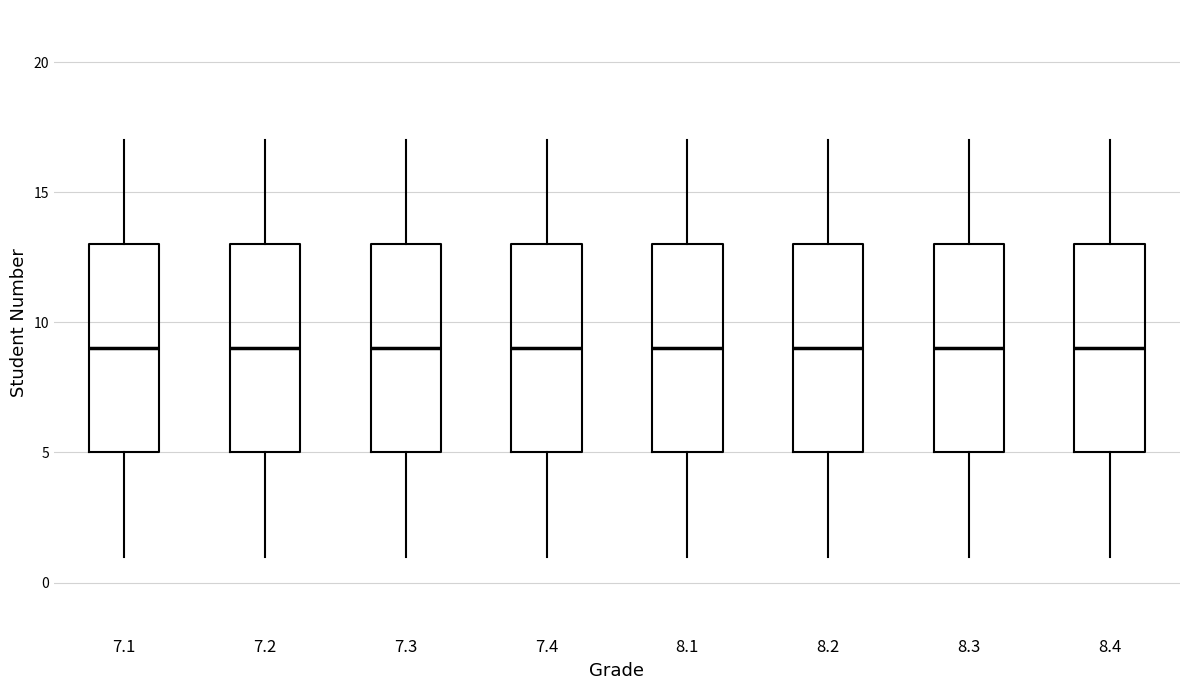

Reading left to right, read every box against the y-axis: the position of its median line, the range the box covers, and the ends of its whiskers. The values are not printed on the chart, so give them approximately, as read against the axis.

7.1: median 9, box 5 to 13, whiskers 1 to 17
7.2: median 9, box 5 to 13, whiskers 1 to 17
7.3: median 9, box 5 to 13, whiskers 1 to 17
7.4: median 9, box 5 to 13, whiskers 1 to 17
8.1: median 9, box 5 to 13, whiskers 1 to 17
8.2: median 9, box 5 to 13, whiskers 1 to 17
8.3: median 9, box 5 to 13, whiskers 1 to 17
8.4: median 9, box 5 to 13, whiskers 1 to 17